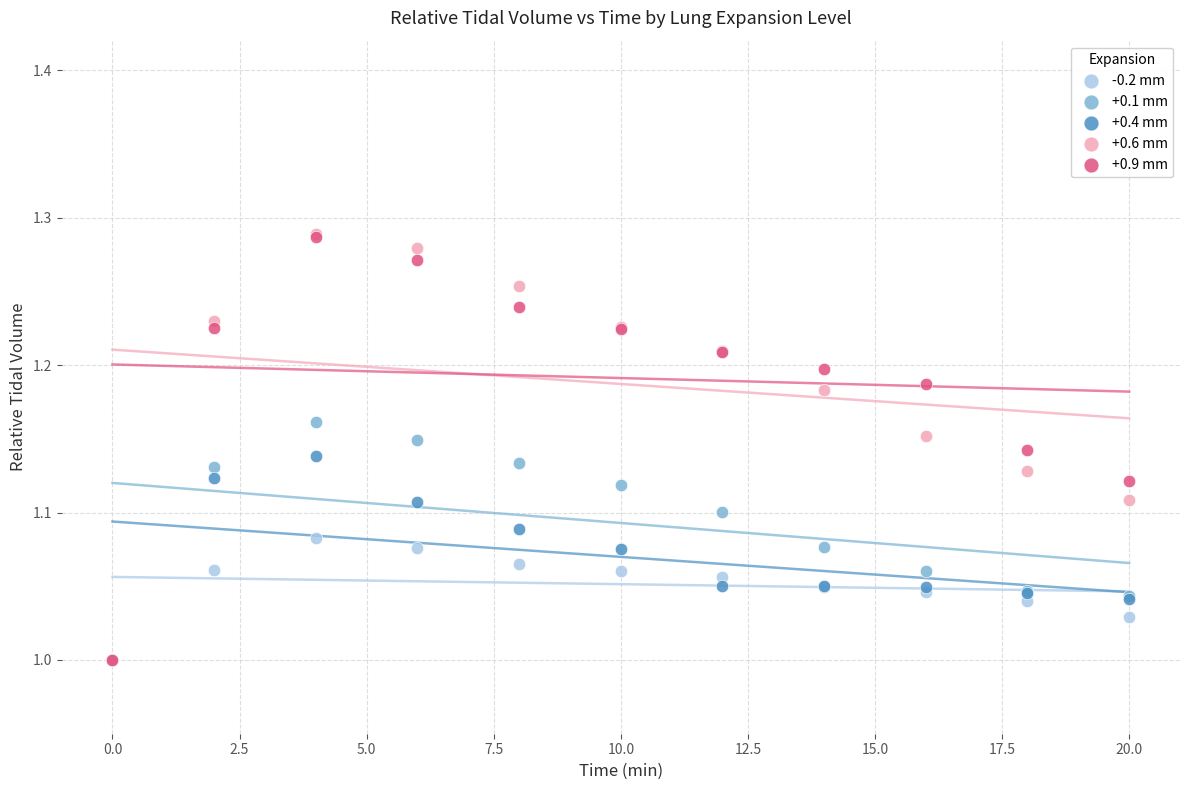

Which series has the widest spread of Y values?

+0.6 mm